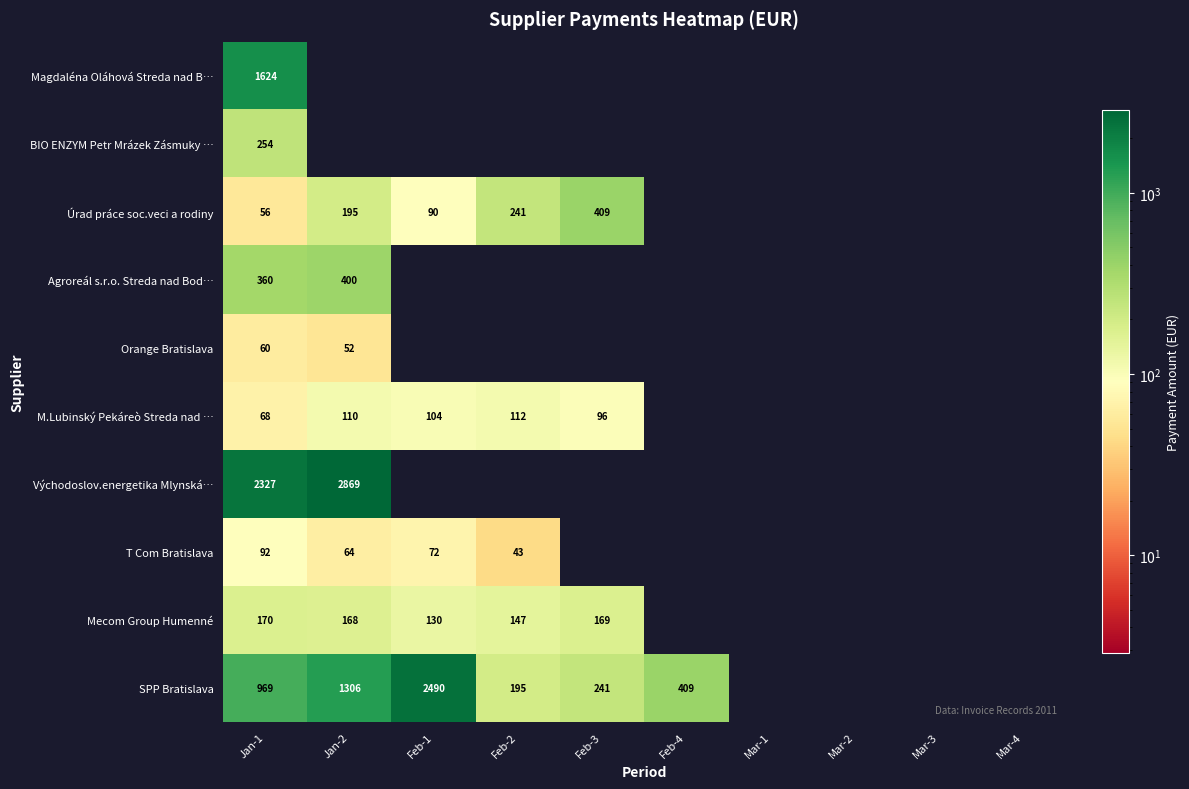

At which category does the chart reach its peak across all series?

Jan-2